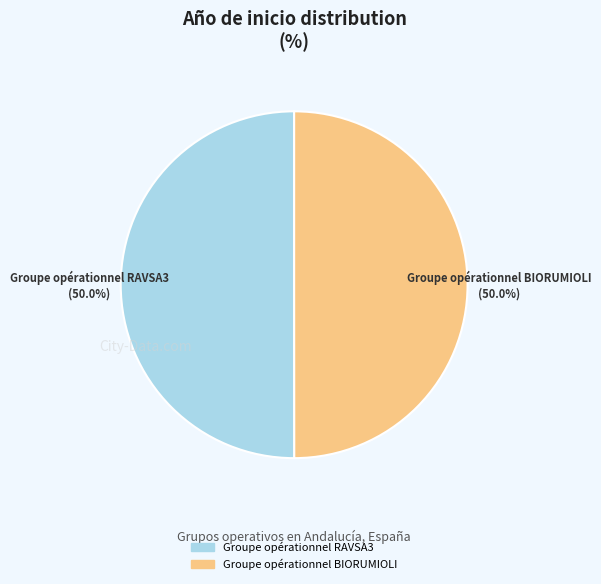

What is the ratio of the value at Groupe opérationnel RAVSA3 to the value at Groupe opérationnel BIORUMIOLI?

1.0